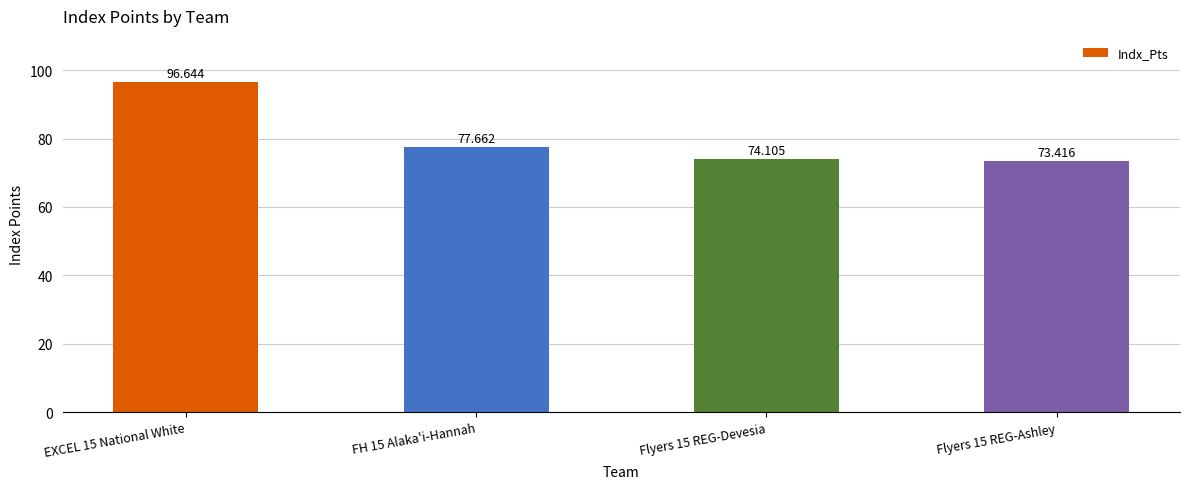

Which has a higher value, FH 15 Alaka'i-Hannah or Flyers 15 REG-Ashley?

FH 15 Alaka'i-Hannah